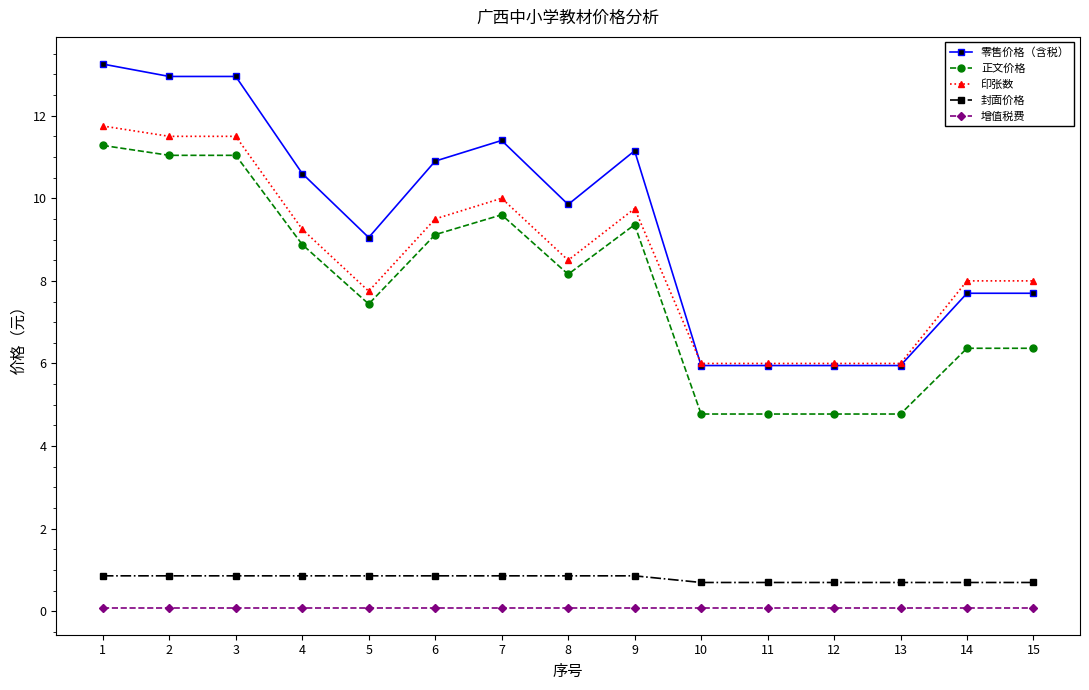

Does the chart display data point markers on the line(s)?

Yes